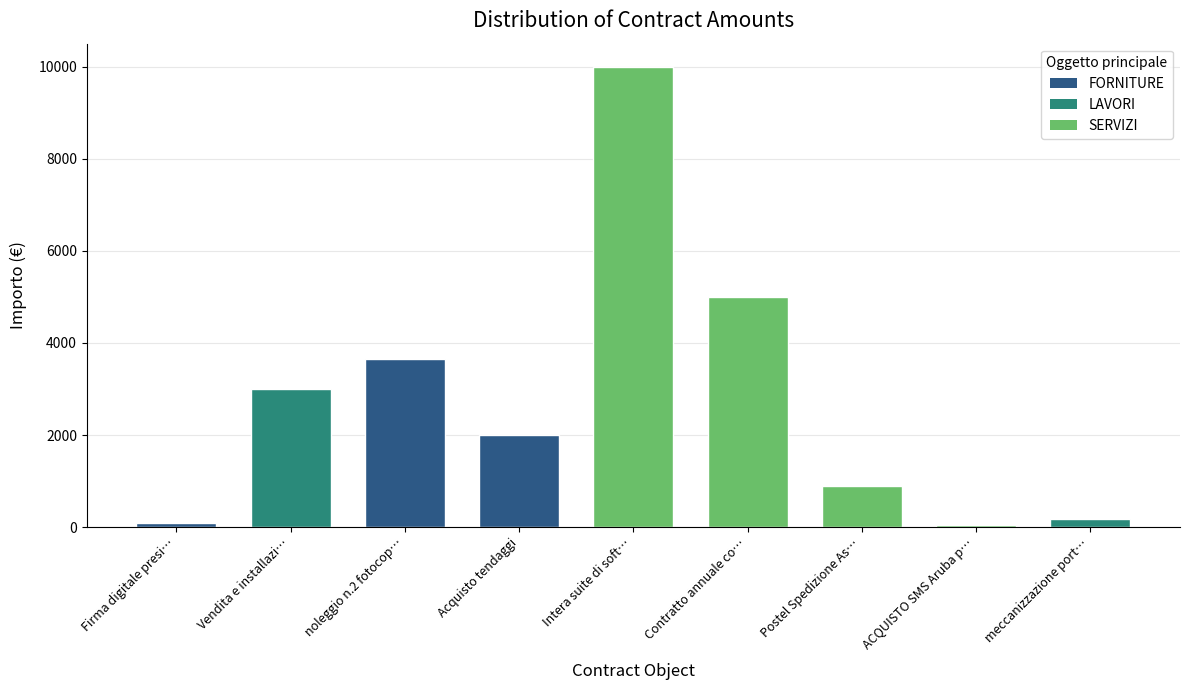

How many values are below 2000?

4